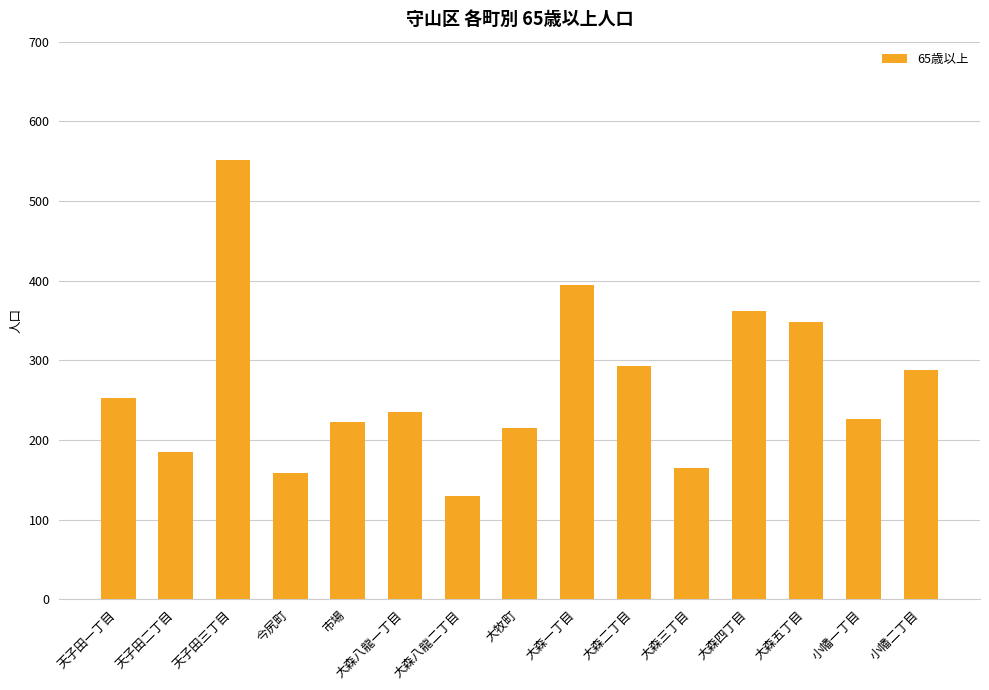

How many categories are shown in the chart?

15